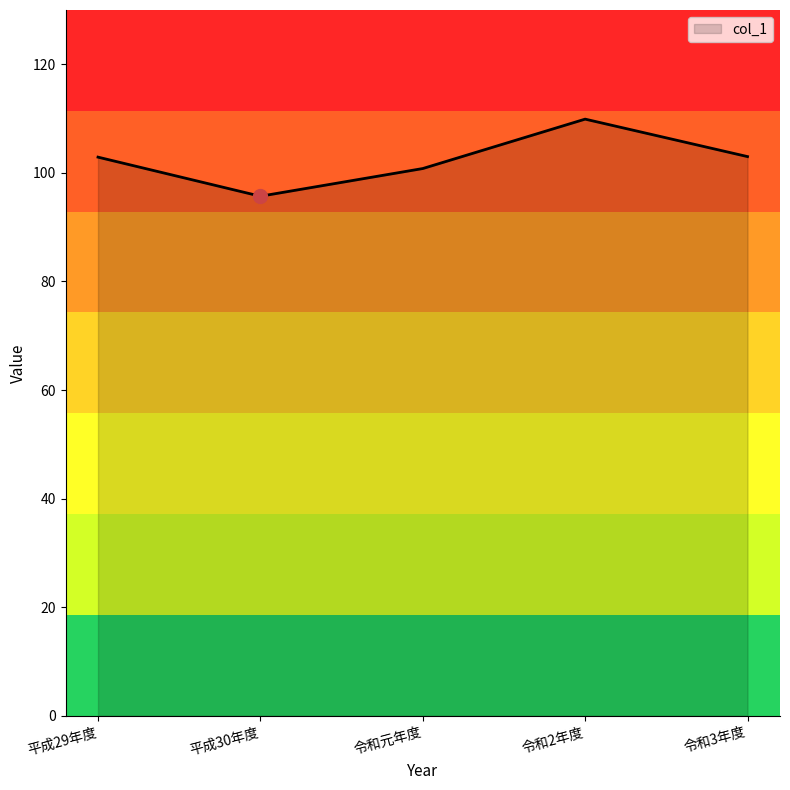

Which label corresponds to the smallest value in the chart?

平成30年度